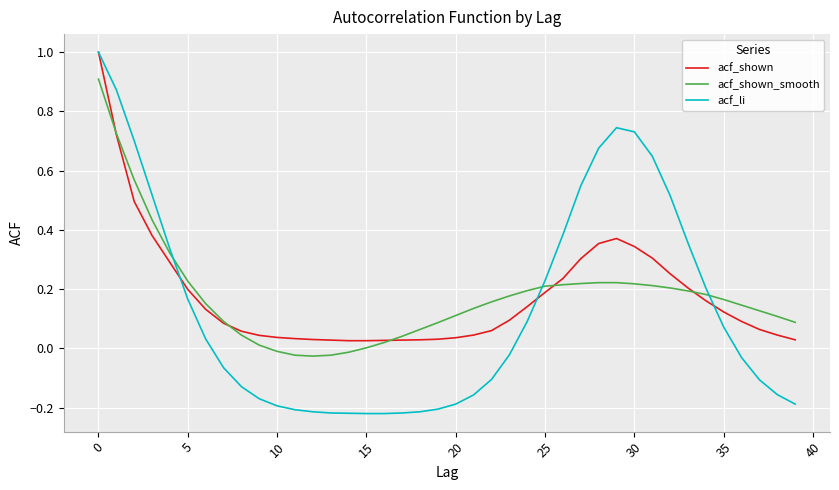

How many intersections are there between acf_shown and acf_shown_smooth?

5